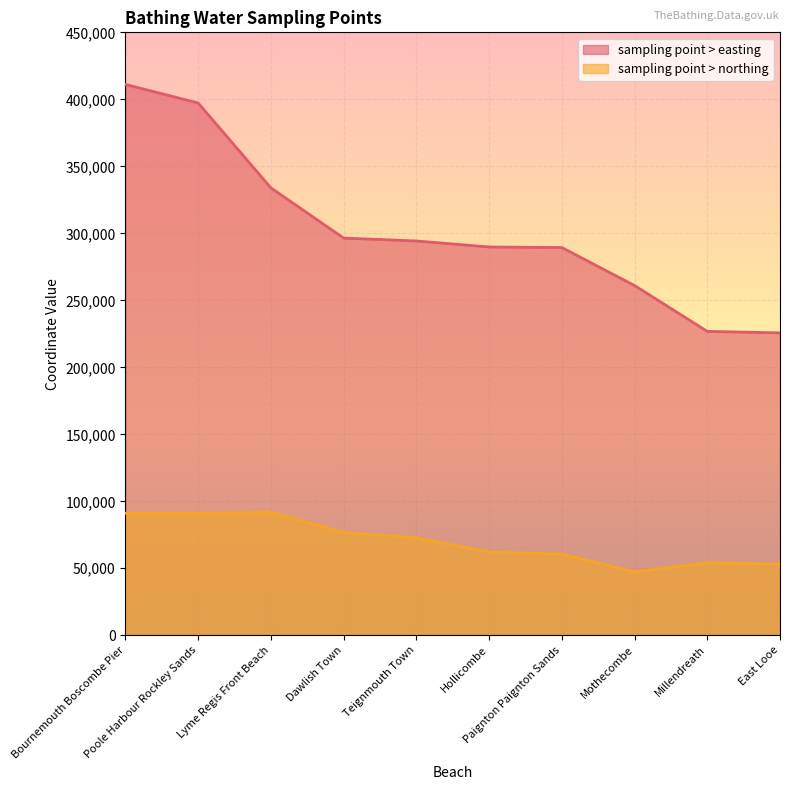

Does the chart display data point markers on the line(s)?

No